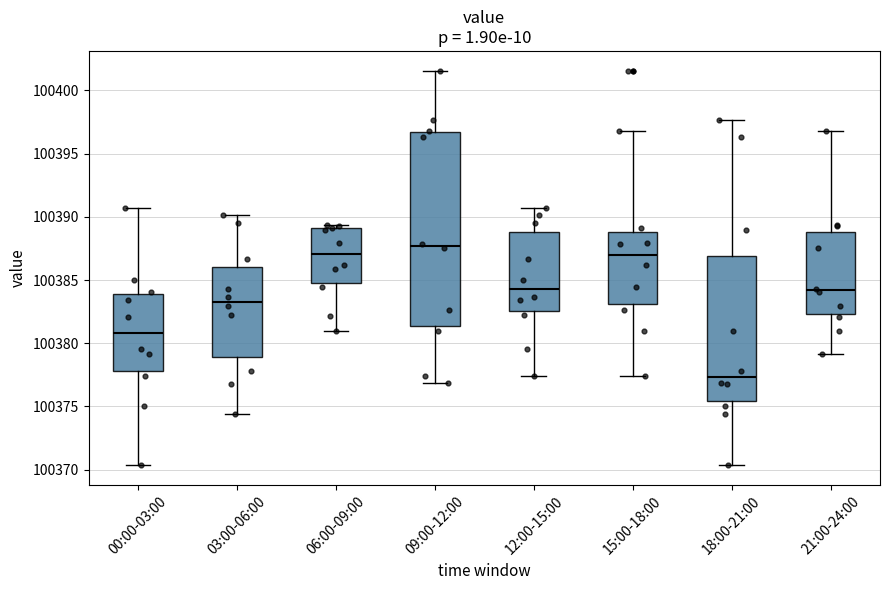

Reading left to right, read every box against the y-axis: the position of its median line, the range the box covers, and the ends of its whiskers. The values are not printed on the chart, so give them approximately, as read against the axis.

00:00-03:00: median 100381.0, box 100378.0 to 100384.0, whiskers 100370.5 to 100390.5
03:00-06:00: median 100383.5, box 100379.0 to 100386.0, whiskers 100374.5 to 100390.0
06:00-09:00: median 100387.0, box 100385.0 to 100389.0, whiskers 100381.0 to 100389.5
09:00-12:00: median 100387.5, box 100381.5 to 100396.5, whiskers 100377.0 to 100401.5
12:00-15:00: median 100384.5, box 100382.5 to 100389.0, whiskers 100377.5 to 100390.5
15:00-18:00: median 100387.0, box 100383.0 to 100389.0, whiskers 100377.5 to 100397.0
18:00-21:00: median 100377.5, box 100375.5 to 100387.0, whiskers 100370.5 to 100397.5
21:00-24:00: median 100384.0, box 100382.5 to 100389.0, whiskers 100379.0 to 100397.0